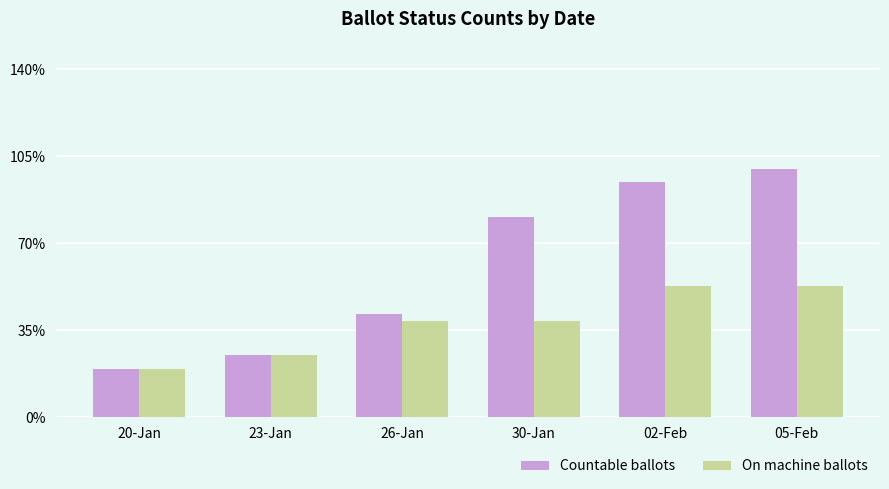

Rank the series by their maximum value, from highest to lowest.

Countable ballots, On machine ballots